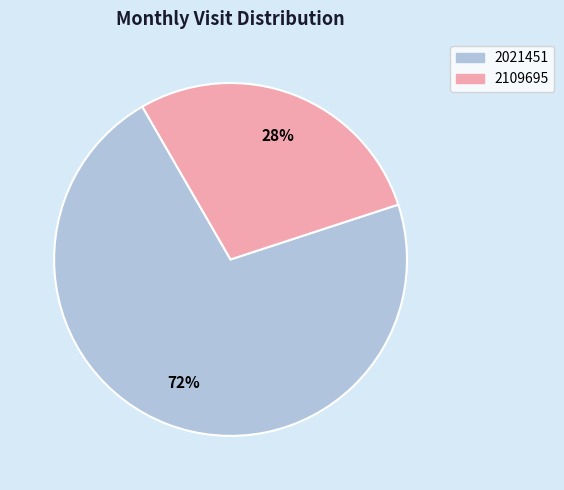

Is it true that 2021451 is 85% of the pie?

False